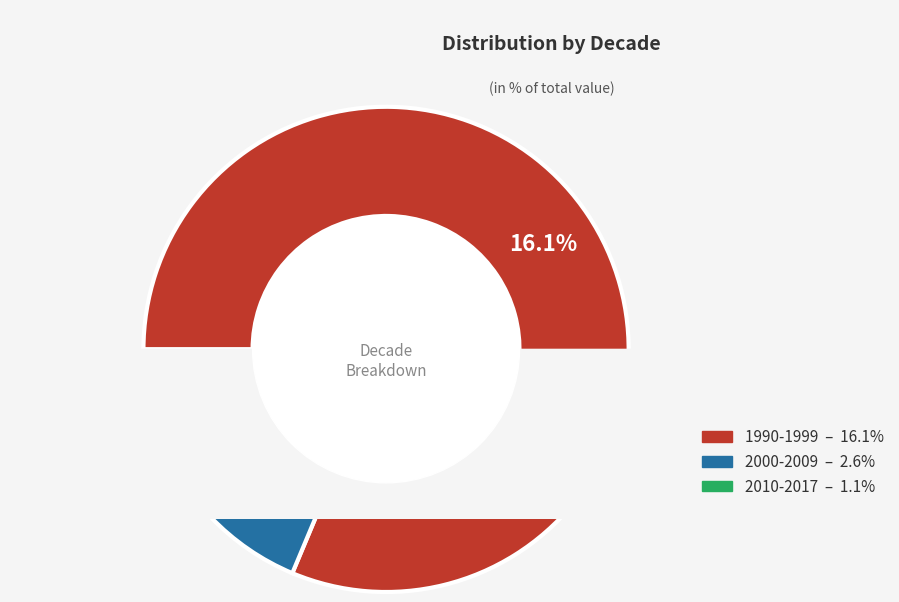

Is 2000-2009 the majority of the pie?

No